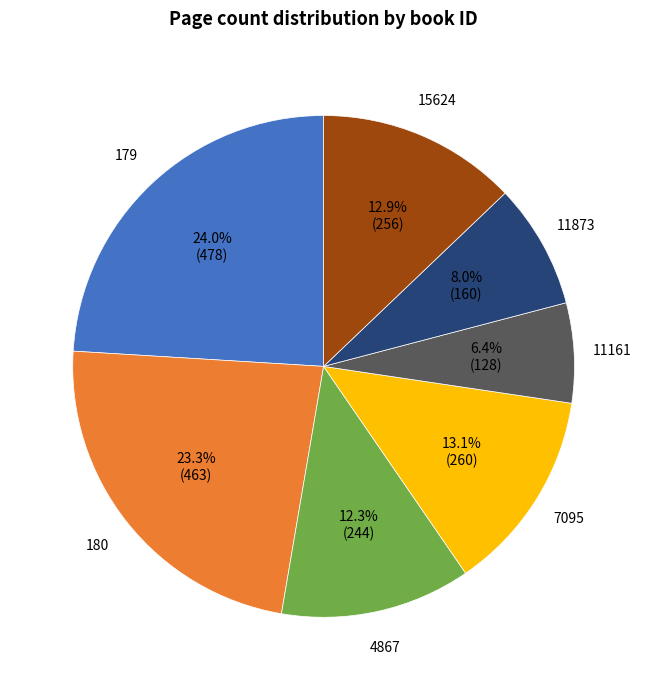

Rank the categories by value from lowest to highest.

11161, 11873, 4867, 15624, 7095, 180, 179